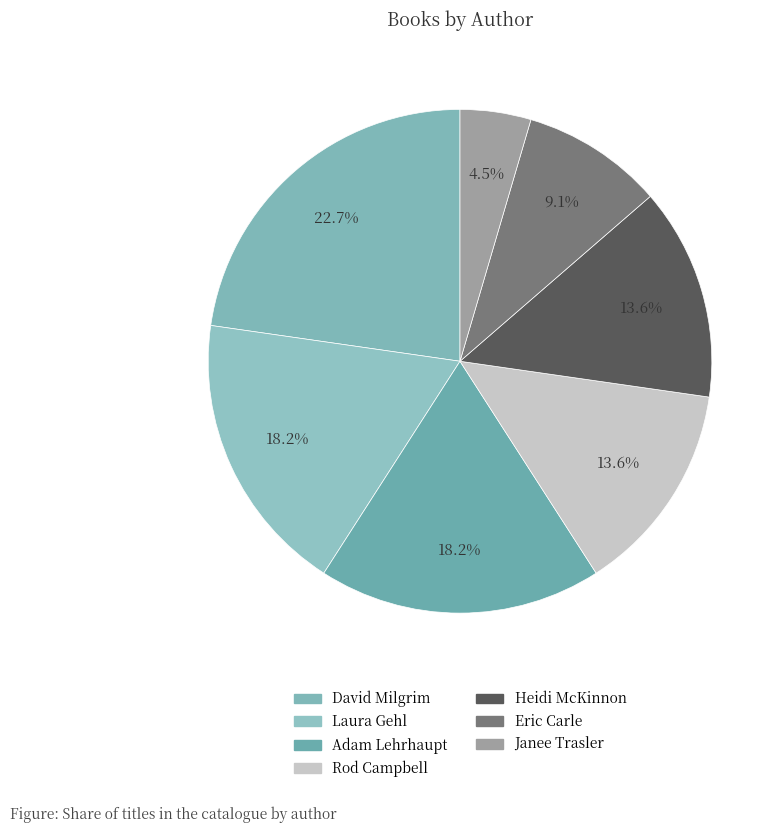

Is there a majority slice in this chart?

No